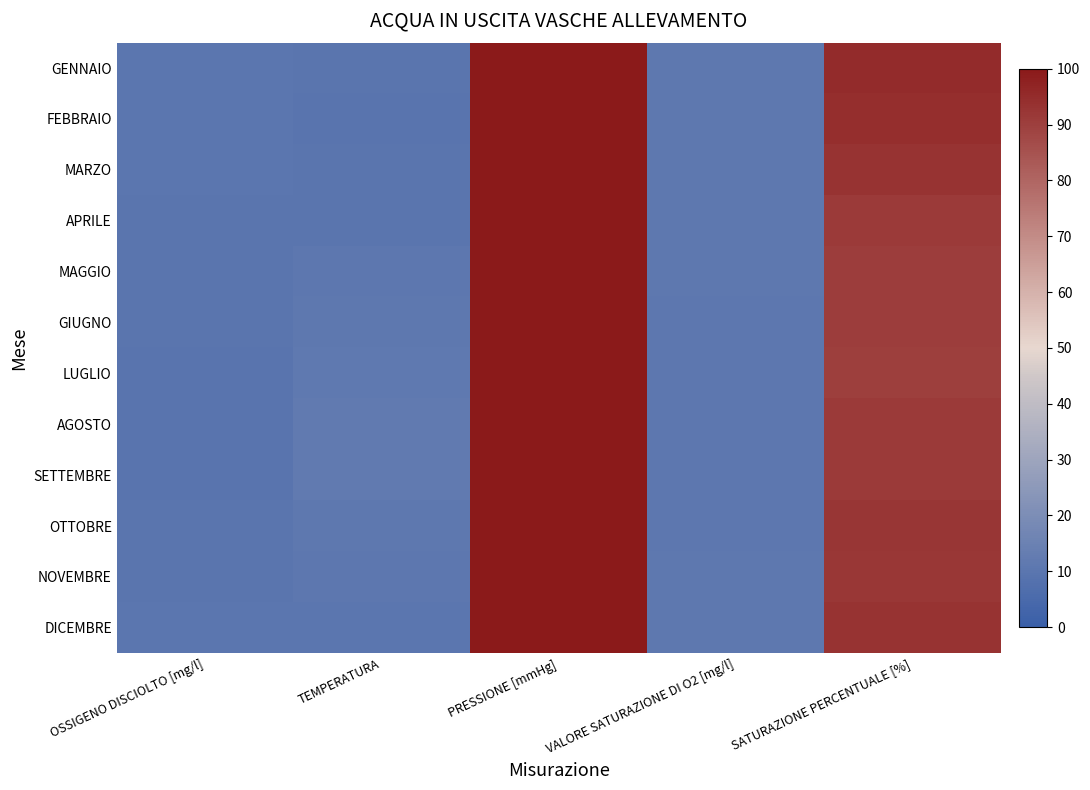

Which series has the largest range (max minus min)?

FEBBRAIO